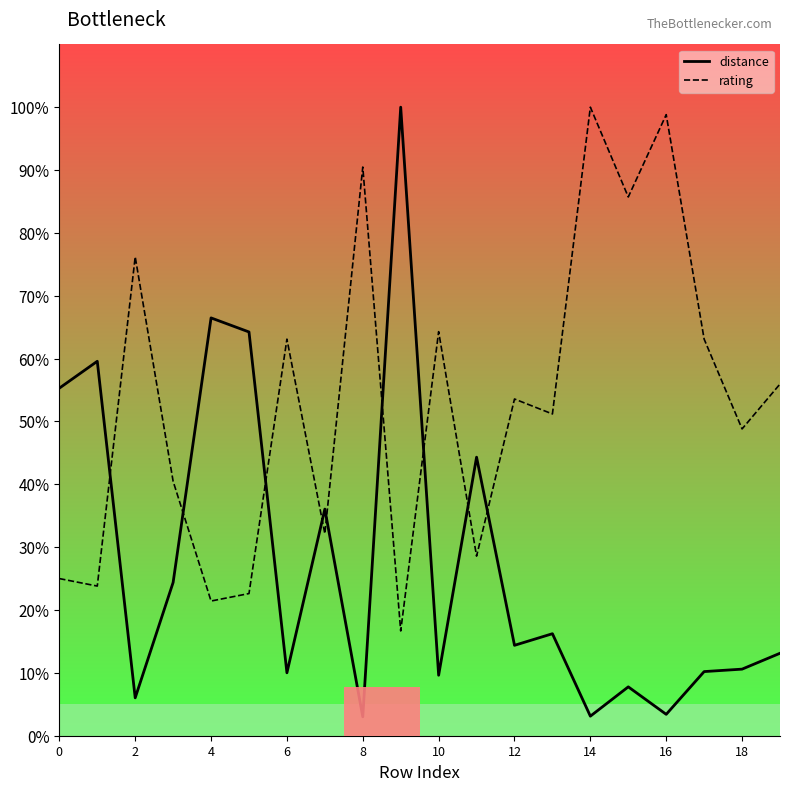

True or false: distance and rating cross at least once.

True